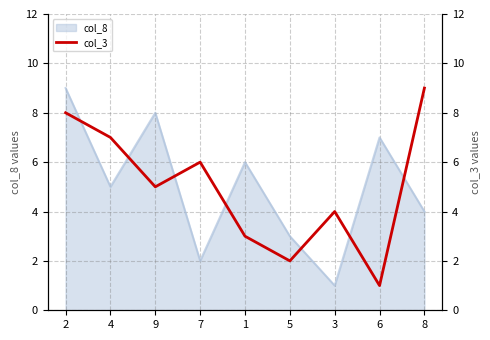

List the labels in order of col_8 value, largest first.

2, 9, 6, 1, 4, 8, 5, 7, 3